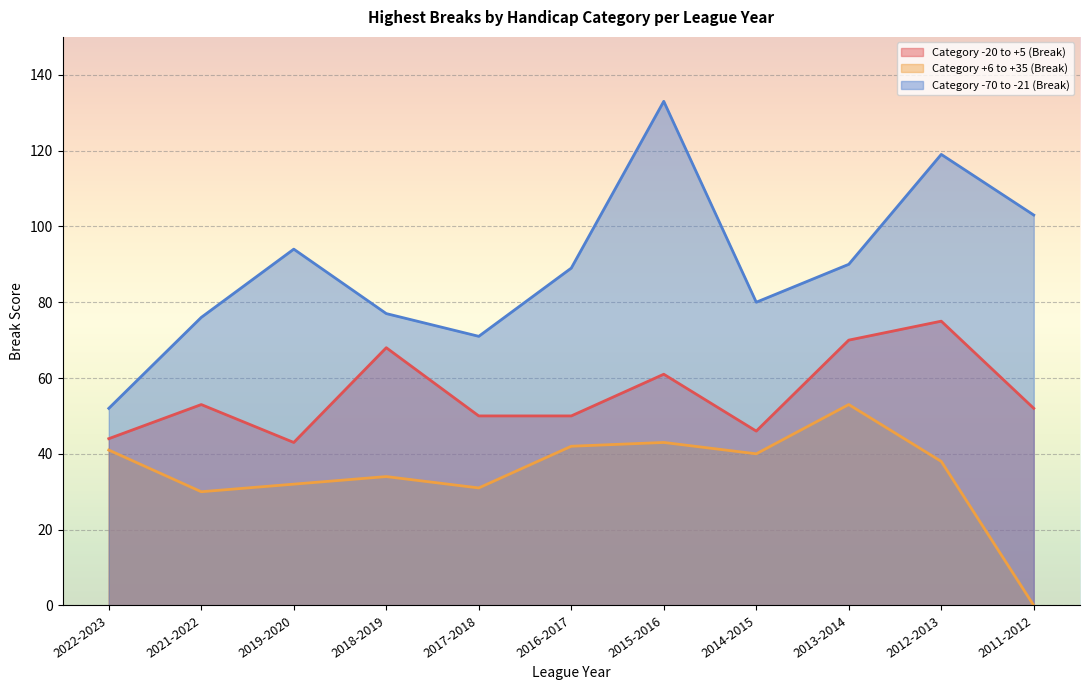

What is the difference between the Category +6 to +35 (Break) values at 2012-2013 and 2019-2020?

6